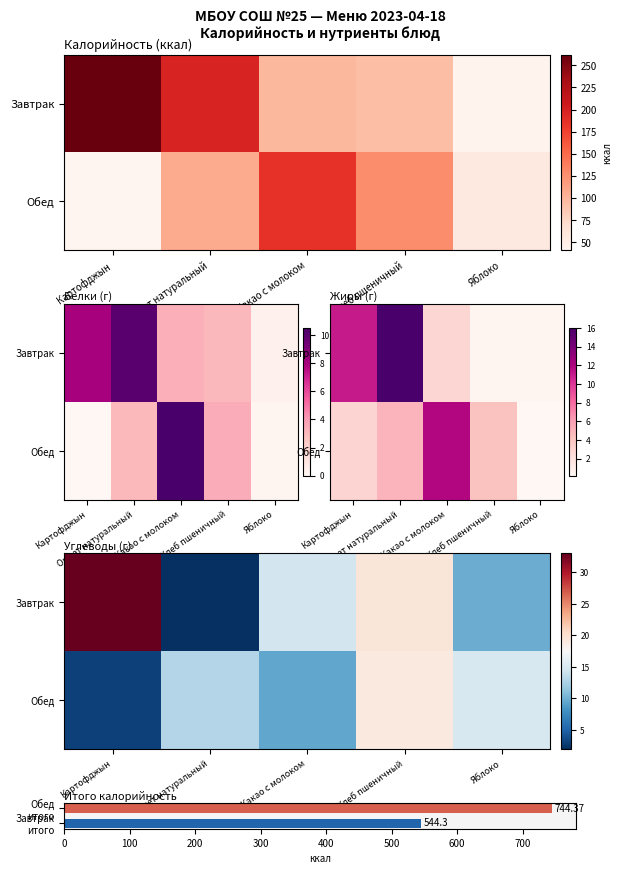

Is it true that Обед equals 13.0 at Омлет натуральный?

True